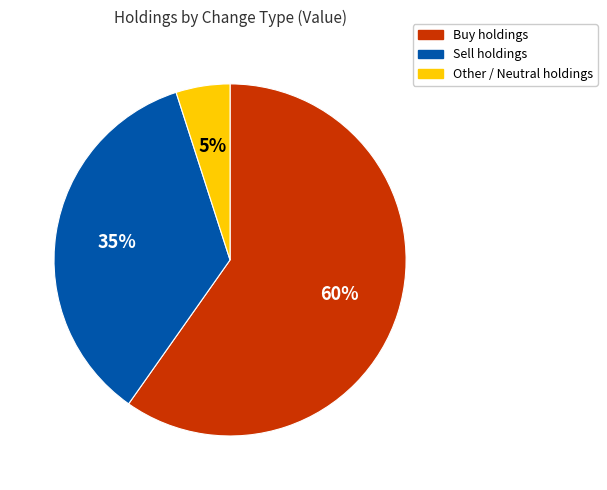

Is there any slice that represents more than half of the pie?

Yes